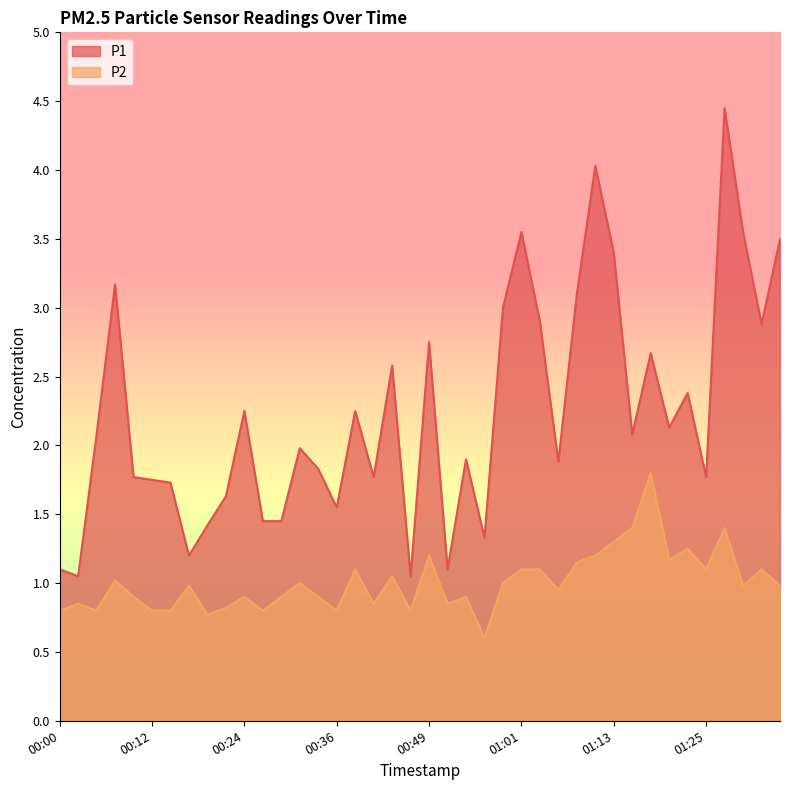

Which category has the lowest value in the P2 series?

00:56